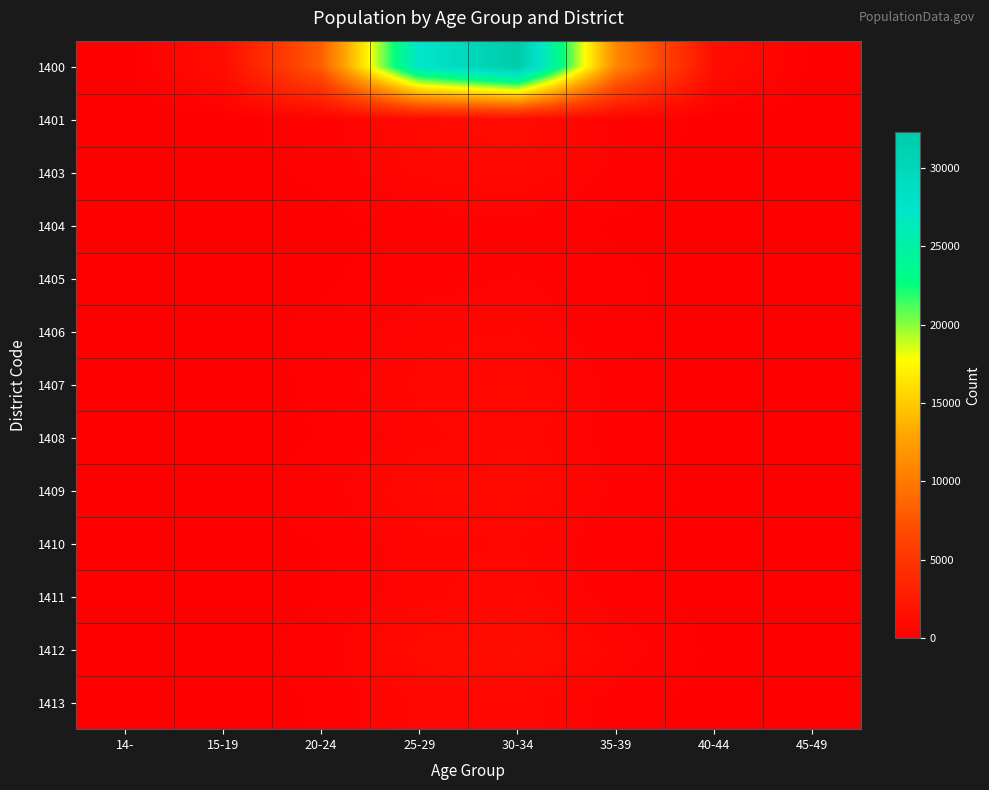

Which series has the largest total across all categories?

1400